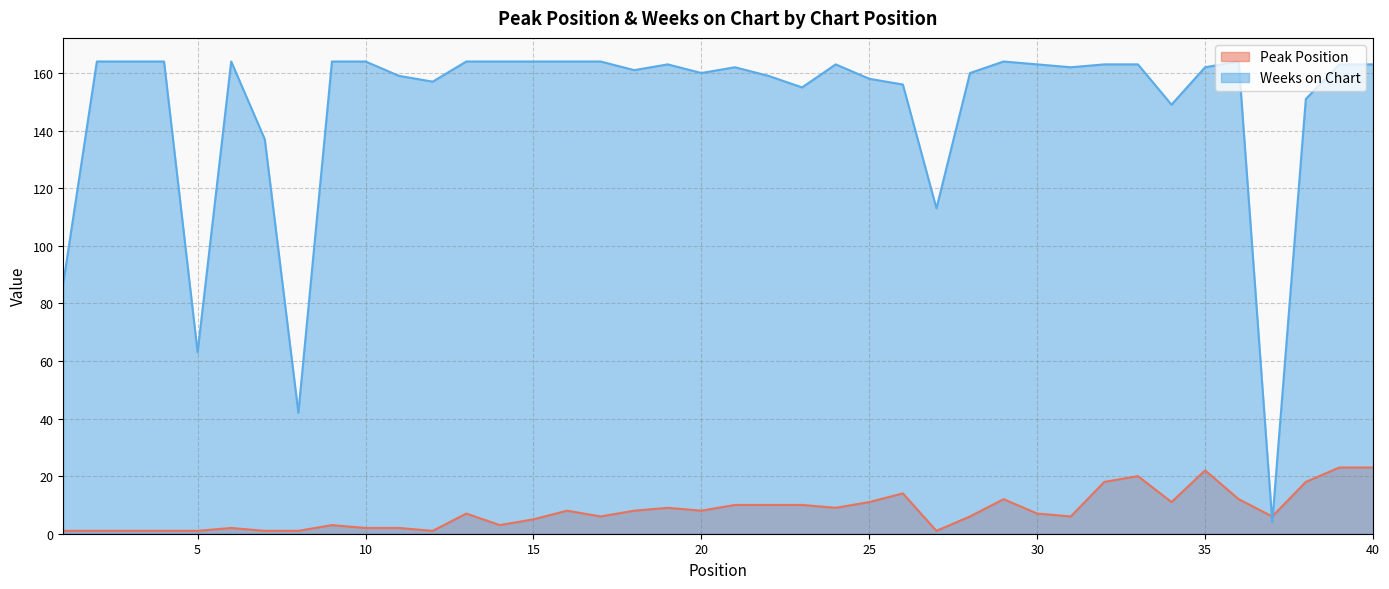

What is the average value of the Weeks on Chart series?

148